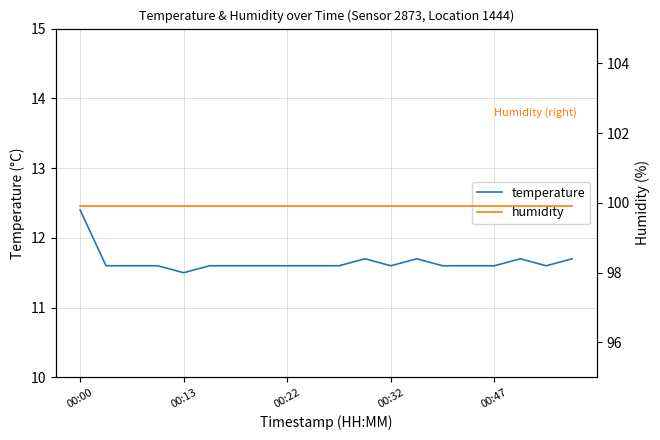

True or false: temperature has a value of 11.6 at 00:22.

True